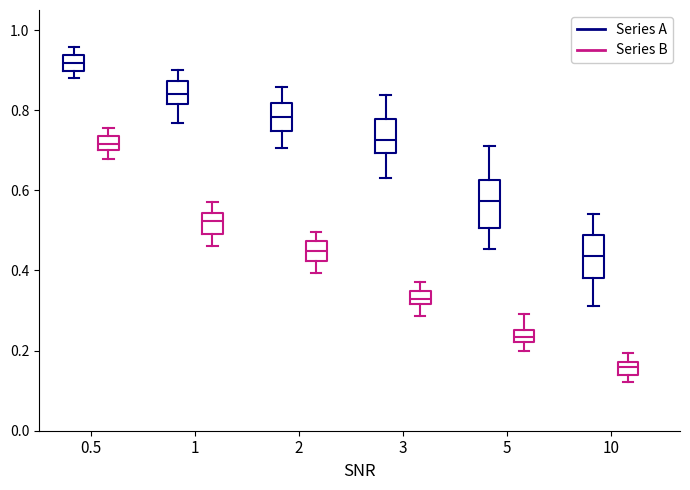

Which box's median line is the lowest?

10 (Series B)